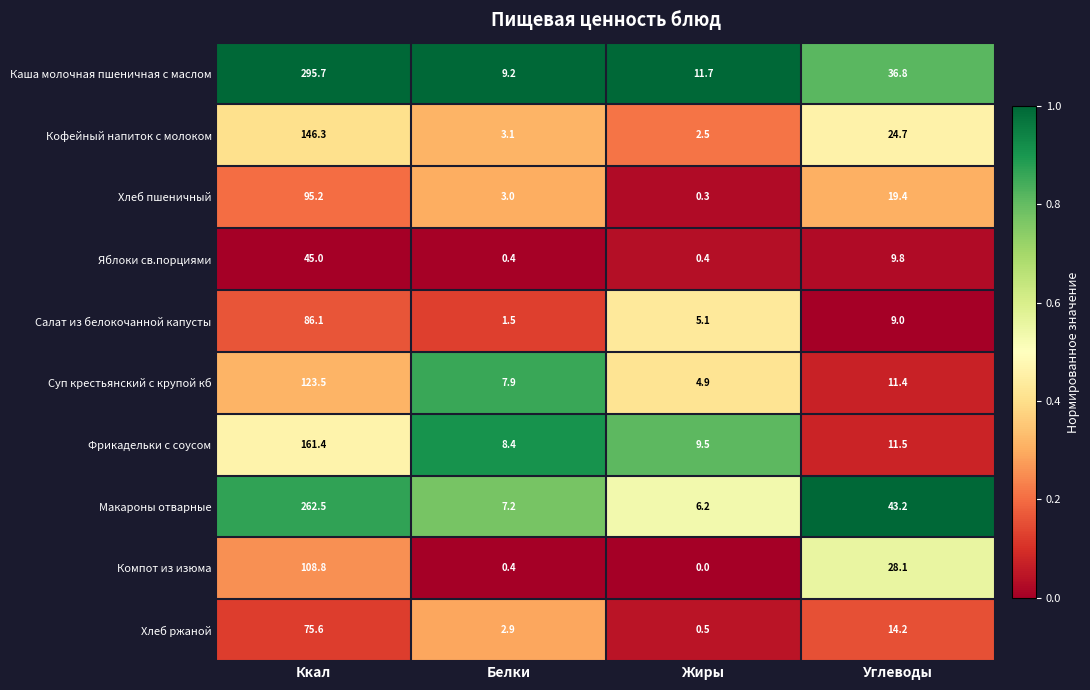

Which series has the largest total across all categories?

Каша молочная пшеничная с маслом